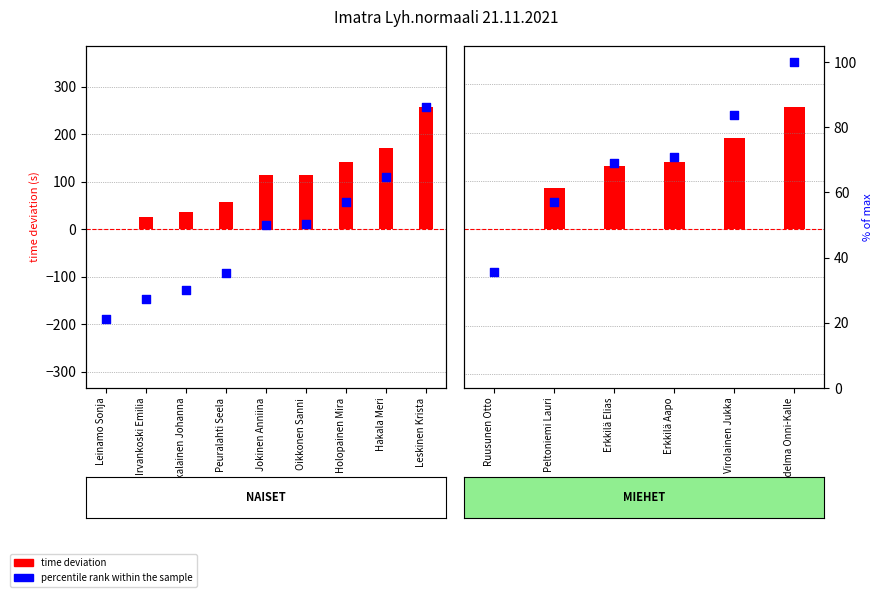

What is the ratio of the value at Jokinen Anniina to the value at Leinamo Sonja?

2.4